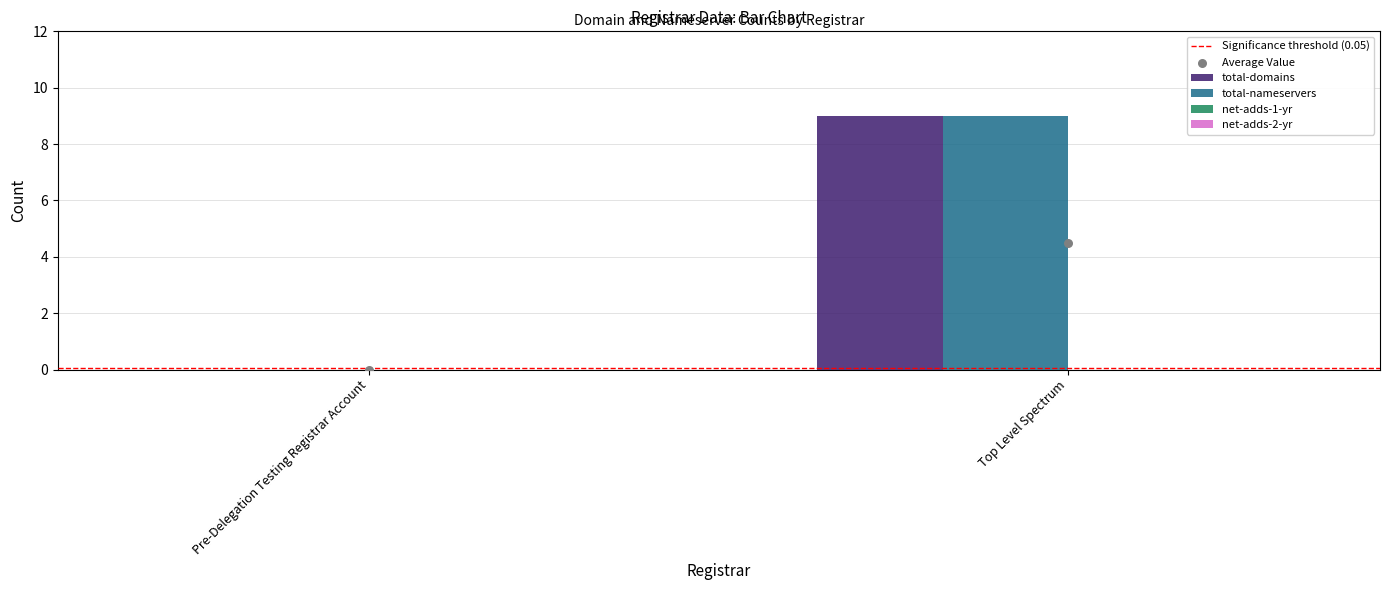

What are all the series names shown in the legend?

Significance threshold (0.05), total-domains, total-nameservers, net-adds-1-yr, net-adds-2-yr, Average Value